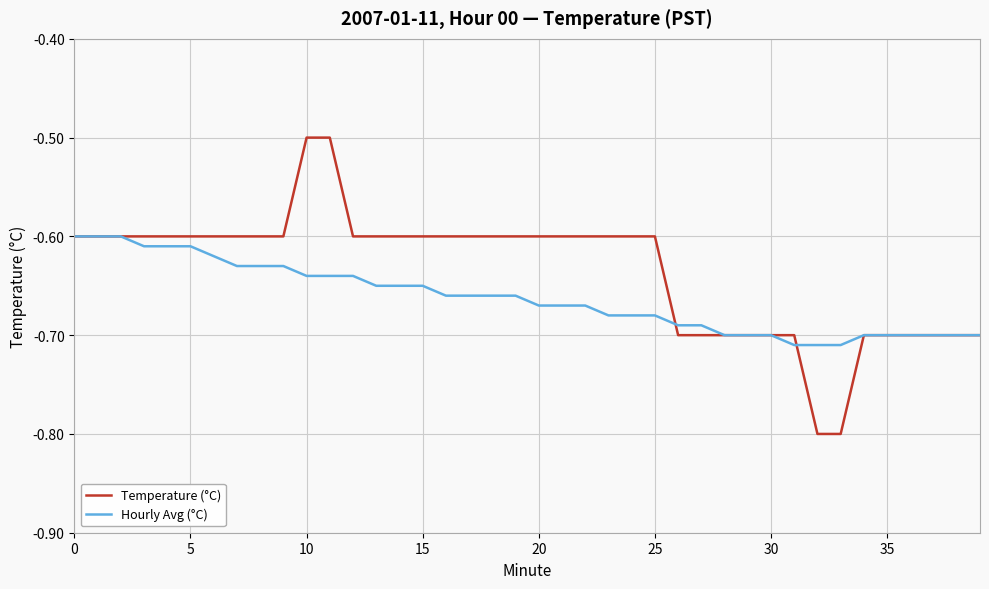

Which series has the widest spread of values?

Temperature (°C)